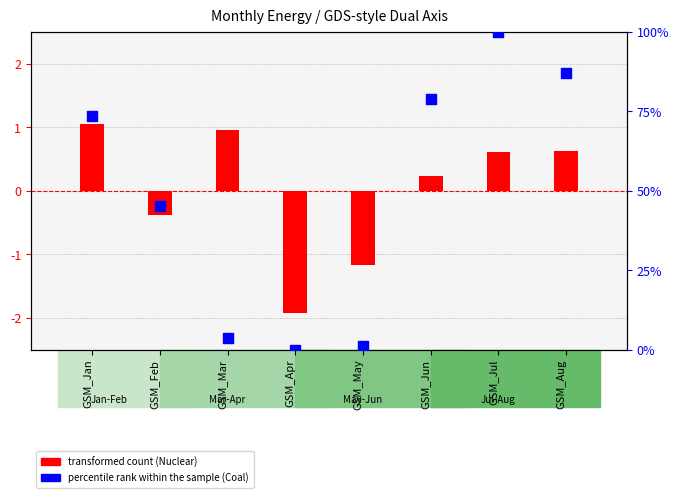

Which series reaches the maximum Y coordinate?

percentile rank within the sample